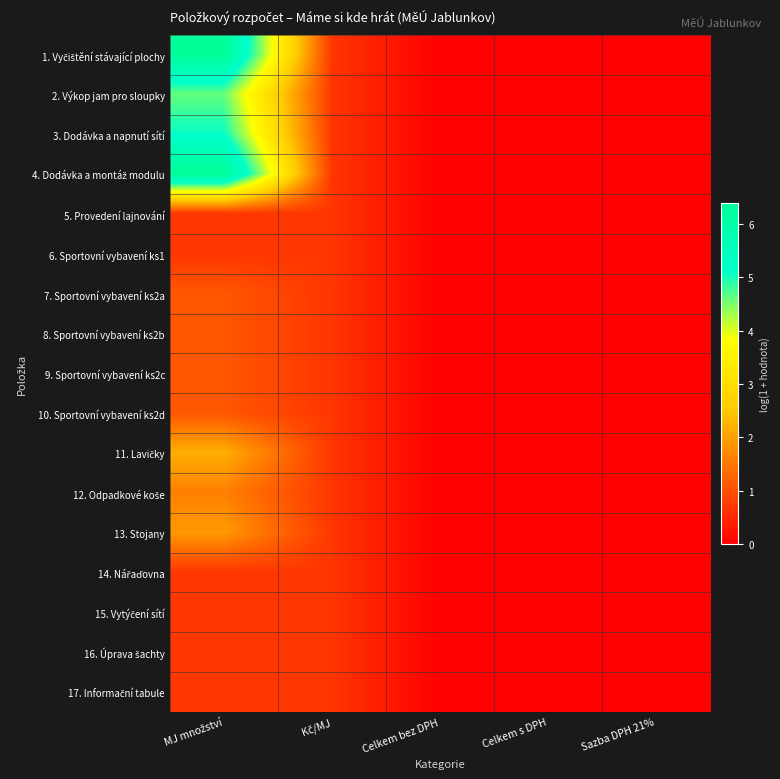

Which label corresponds to the largest value in the chart?

MJ množství